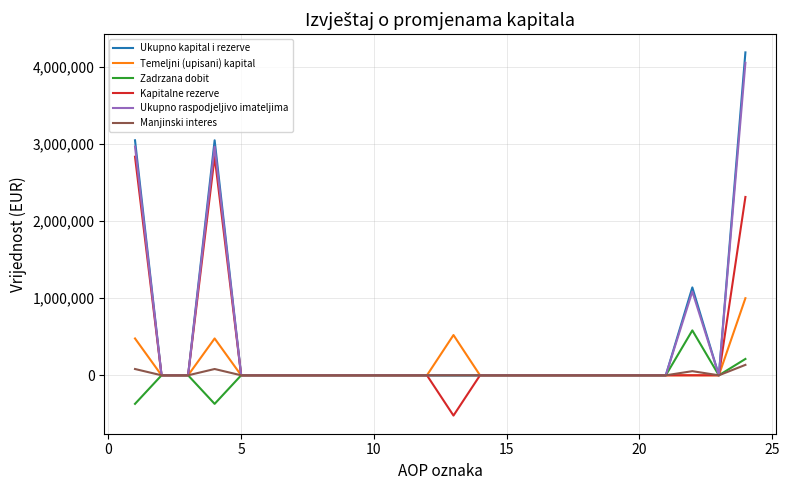

What is the minimum value shown in the chart?

-522198